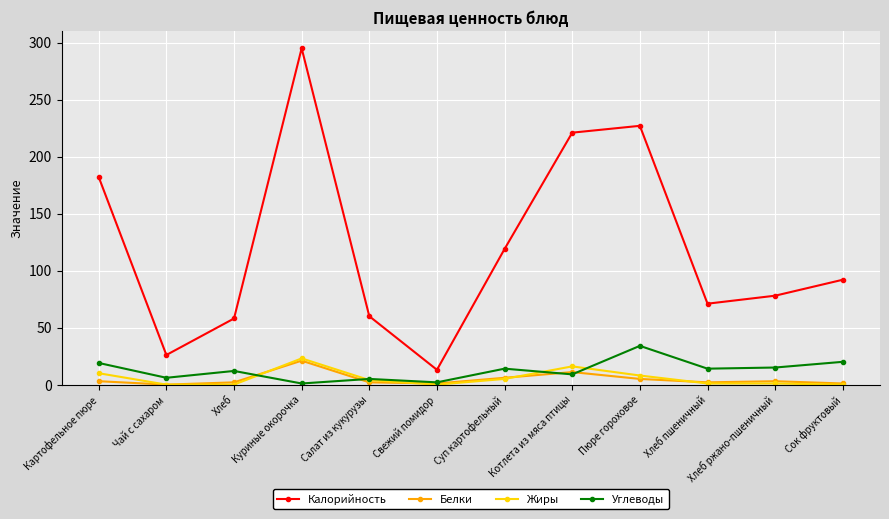

Between Чай с сахаром and Пюре гороховое, which series saw the biggest shift?

Калорийность